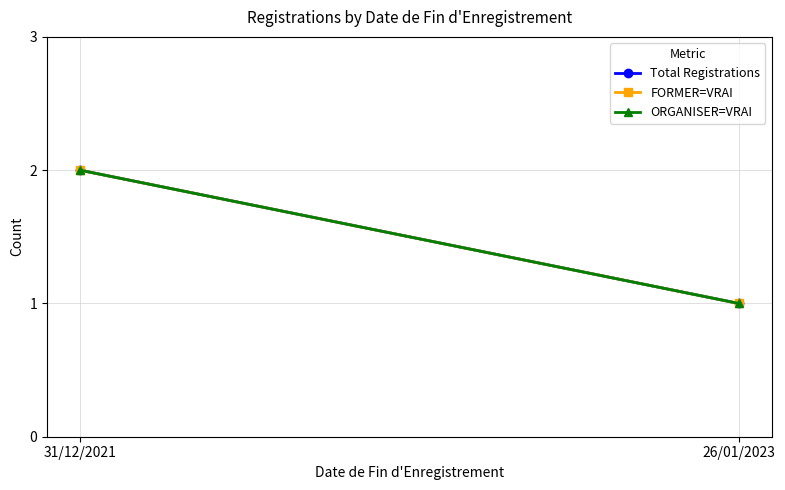

How many lines are shown in the chart?

3